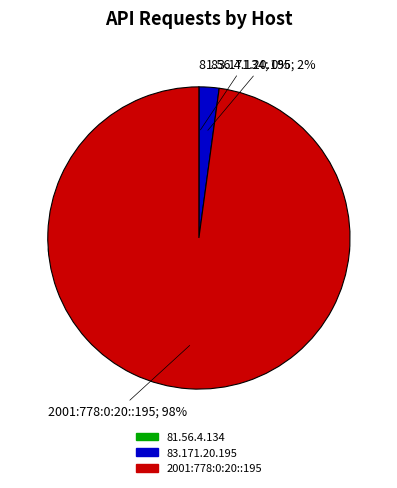

Which category accounts for the majority?

2001:778:0:20::195